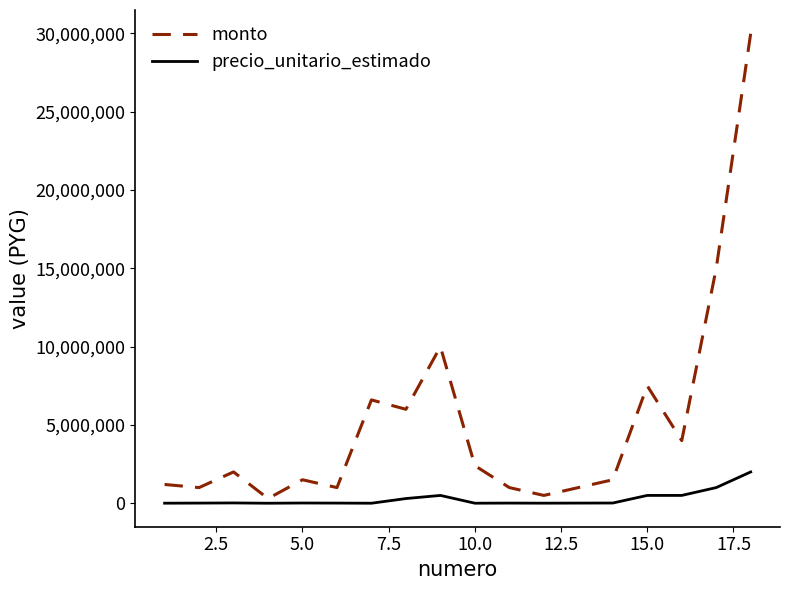

What are all the series names shown in the legend?

monto, precio_unitario_estimado